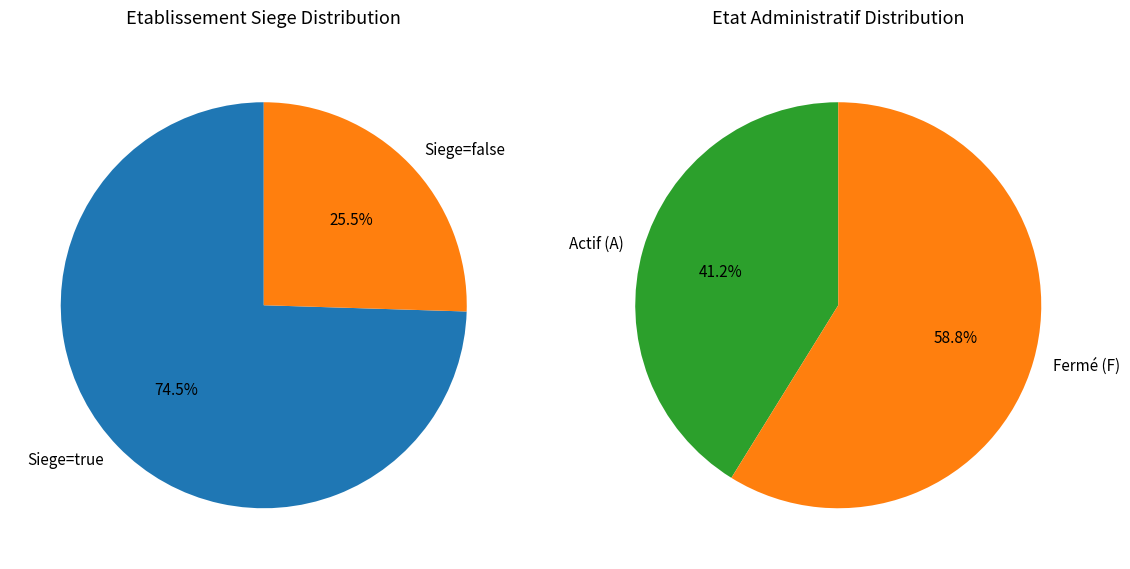

What is the smallest slice in the pie chart?

false